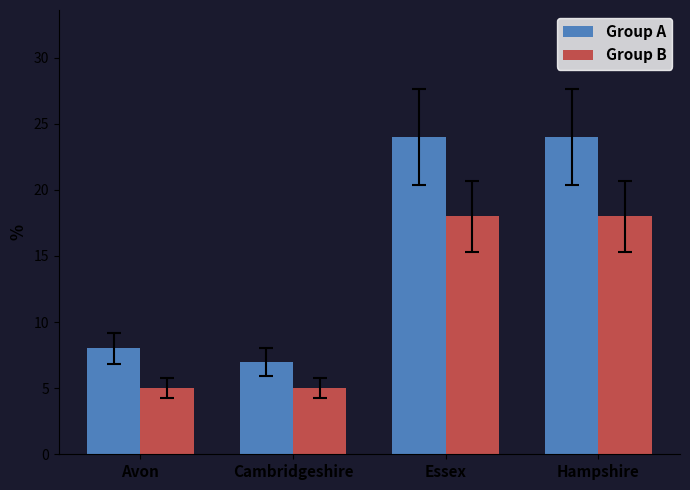

How many groups of bars are there?

4